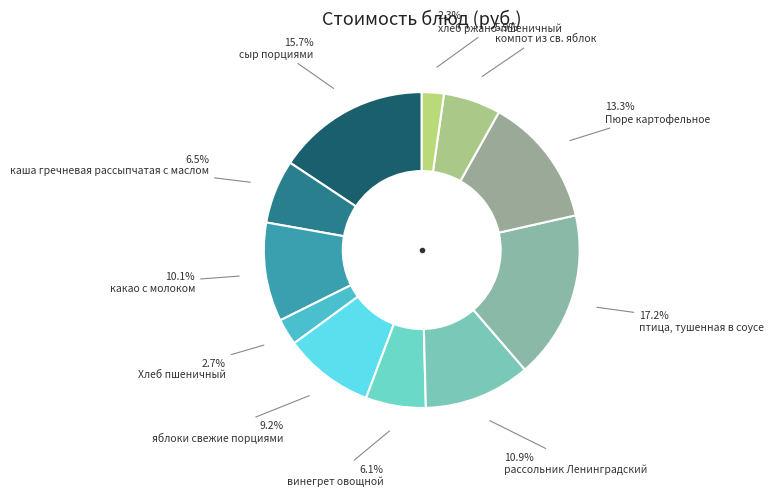

Count the number of slices in the pie.

11